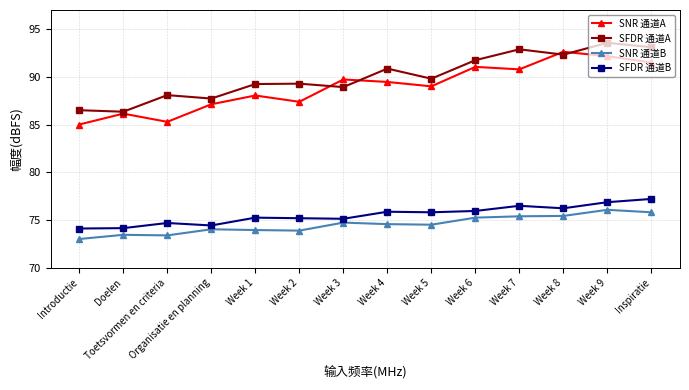

Is the value of SFDR 通道B at Organisatie en planning greater than the value of SNR 通道A at Inspiratie?

No